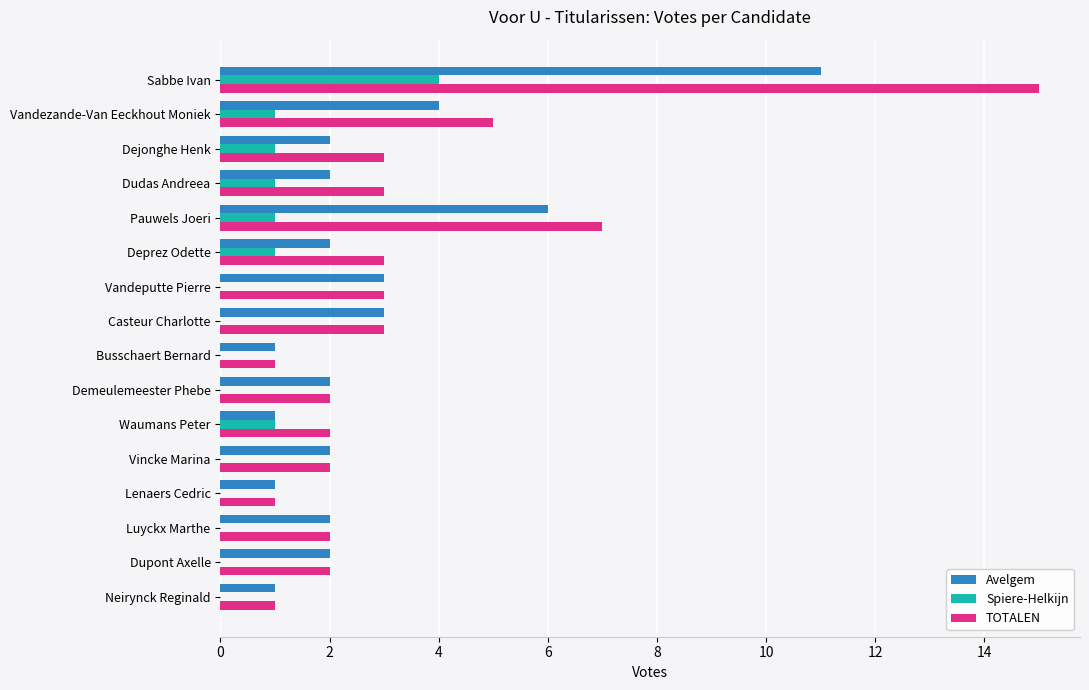

What are all the series names shown in the legend?

Avelgem, Spiere-Helkijn, TOTALEN